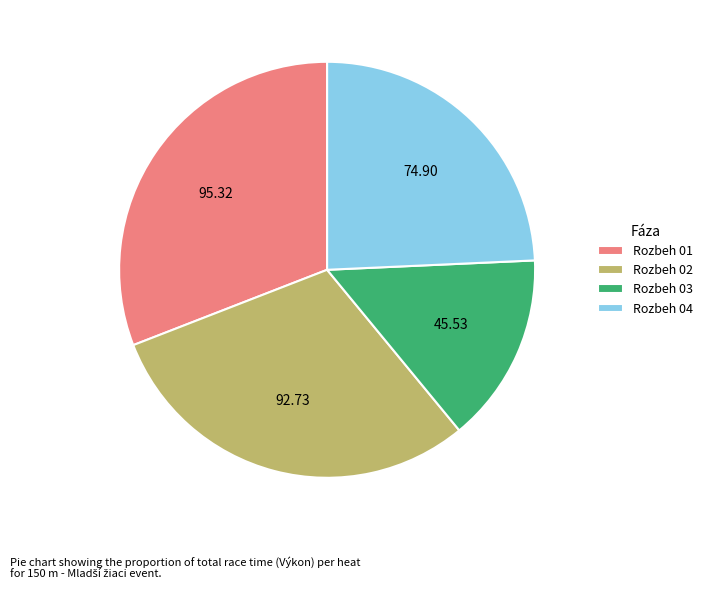

Do Rozbeh 01 and Rozbeh 02 together represent more than half of the pie?

Yes